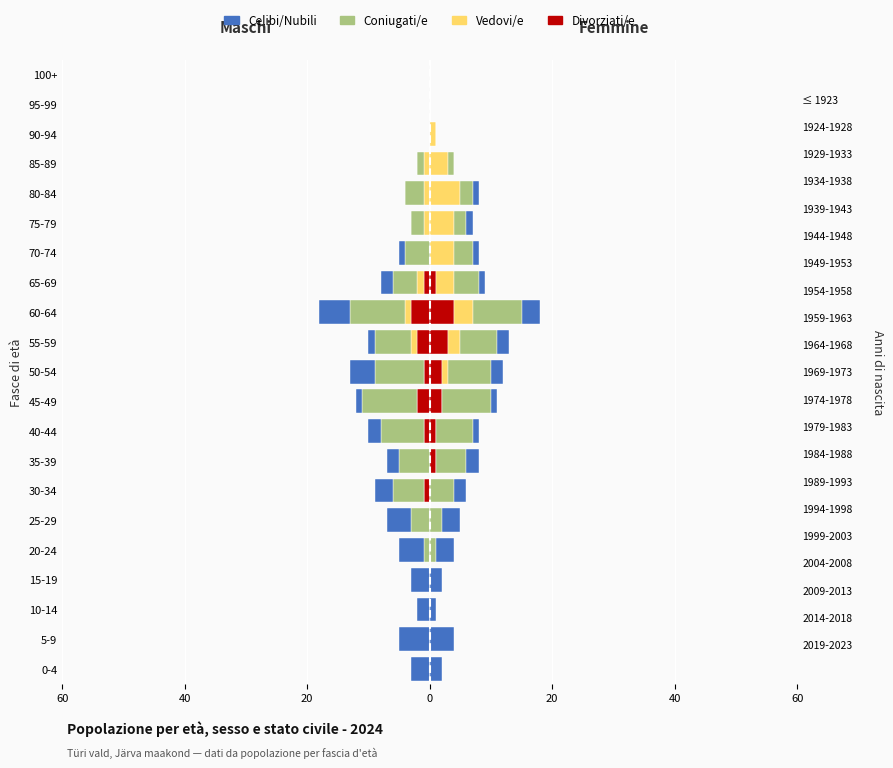

Is it true that Coniugati/e equals -5 at 90-94?

False